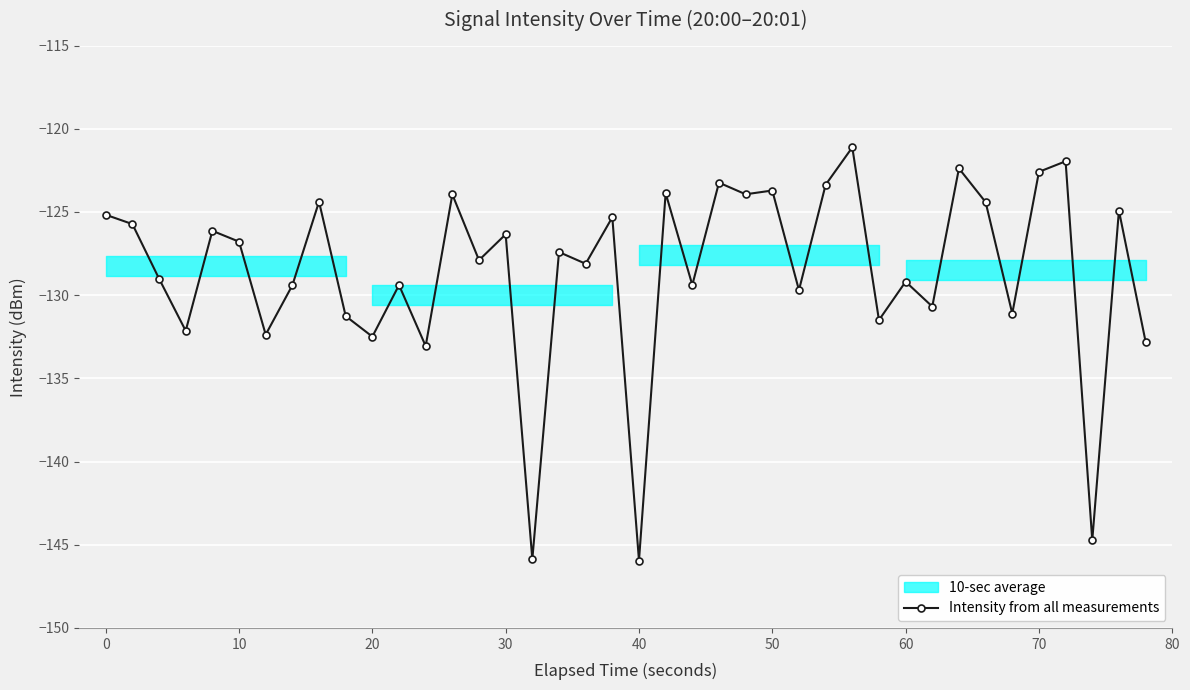

True or false: Intensity from all measurements has more than 0 interior local peaks.

True